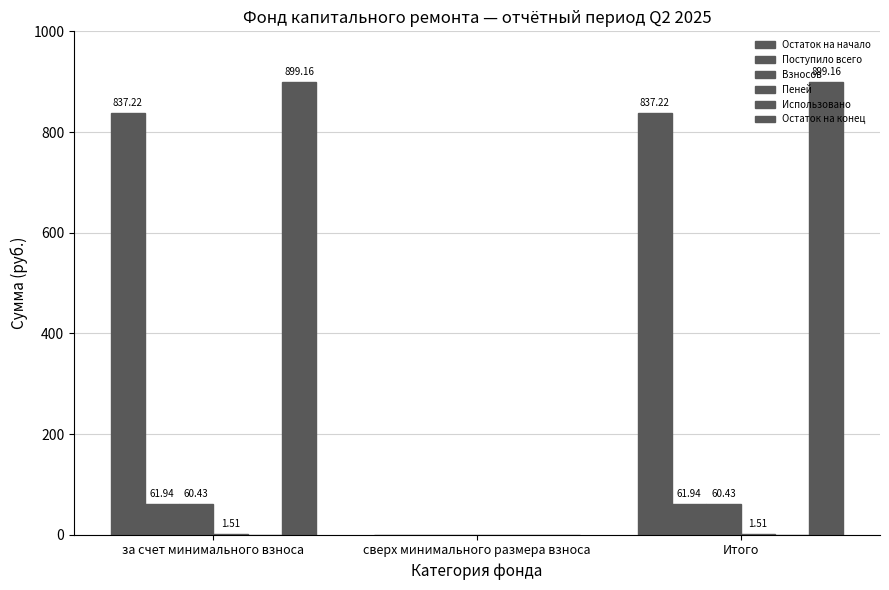

Is the value of Взносов at Итого greater than the value of Остаток на начало at сверх минимального размера взноса?

Yes